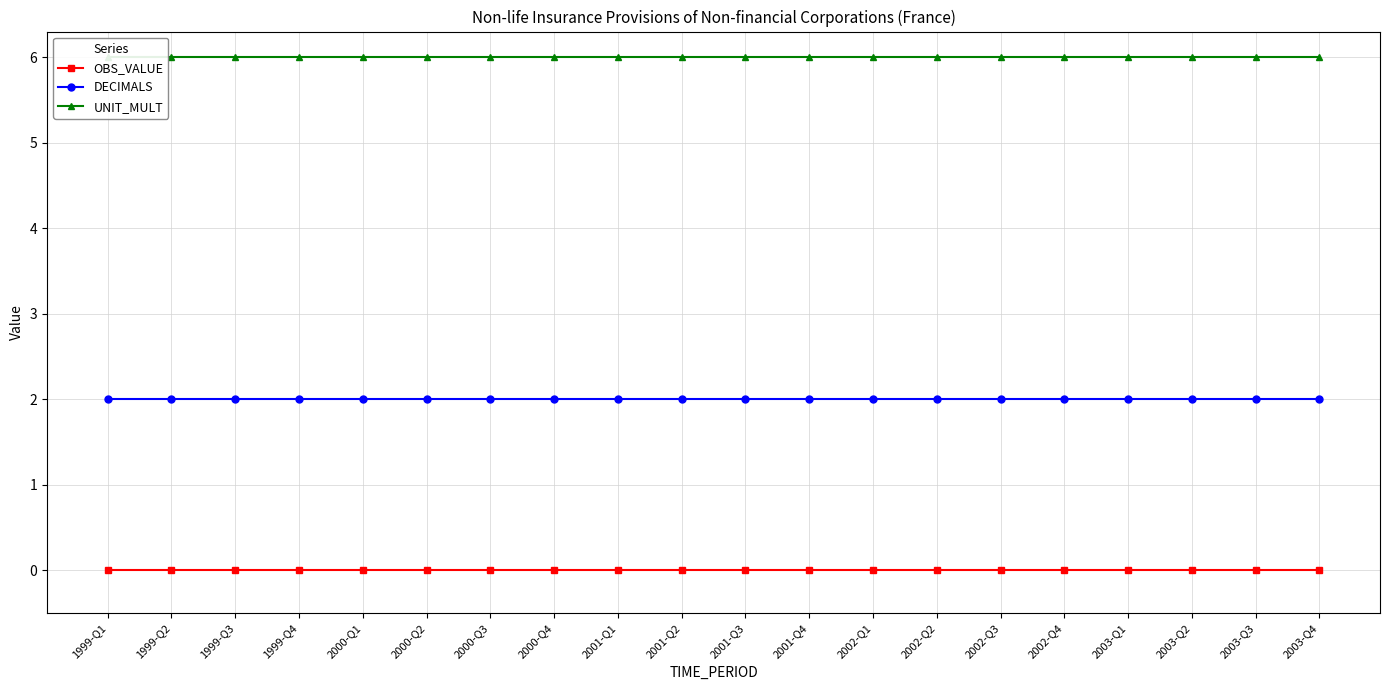

Is it true that DECIMALS equals 1 at 2003-Q4?

False